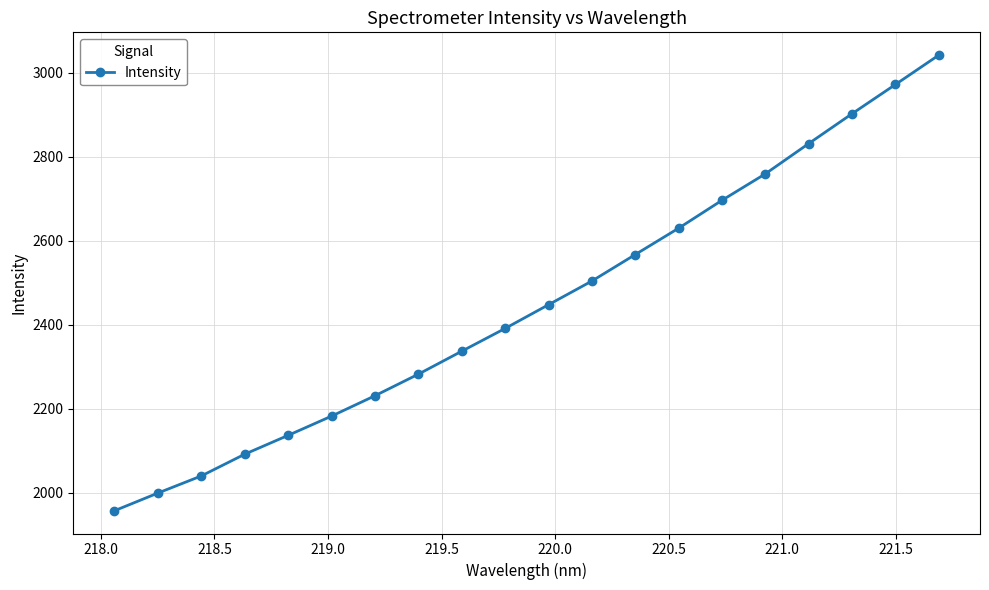

What is the value of the 8th point from the left?

2282.5